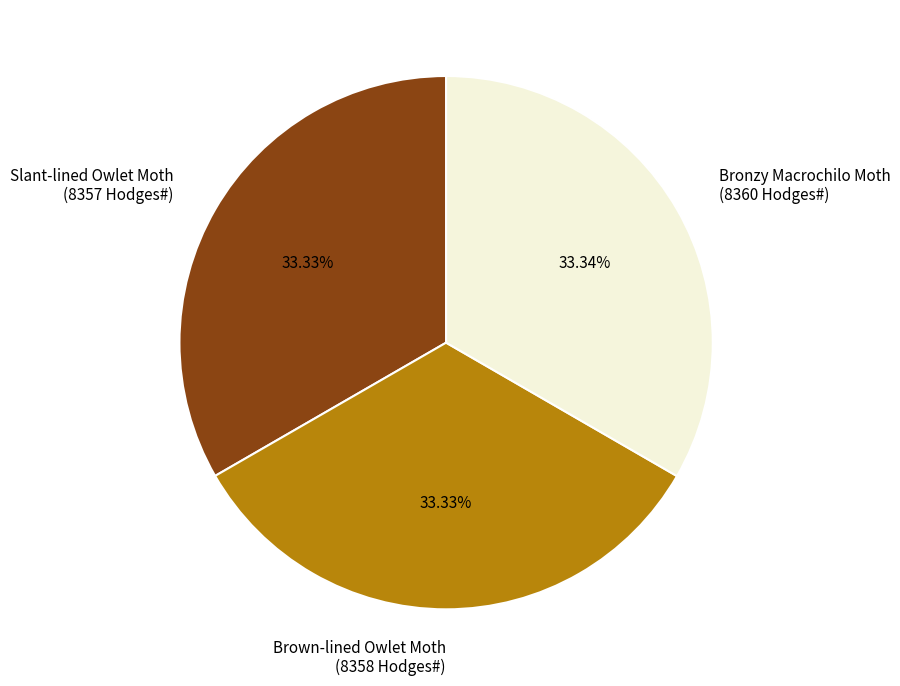

Is Bronzy Macrochilo Moth (8360 Hodges#) the majority of the pie?

No